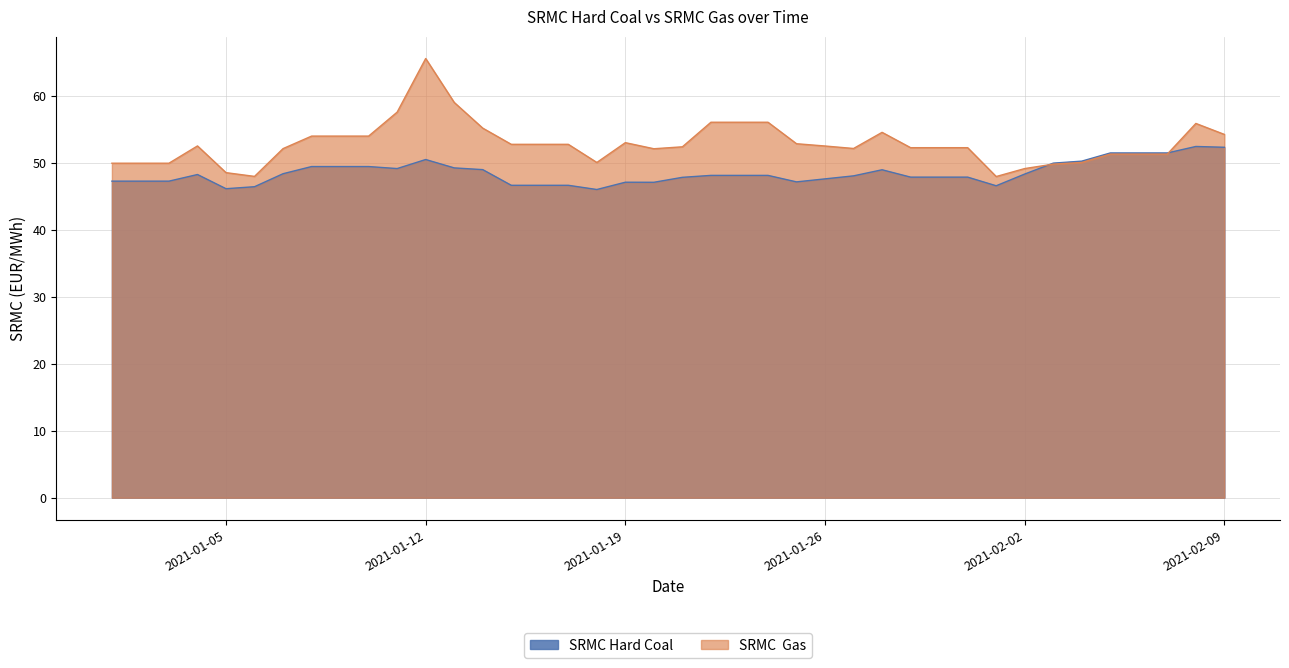

What is the average value of the SRMC Hard Coal series?

48.5